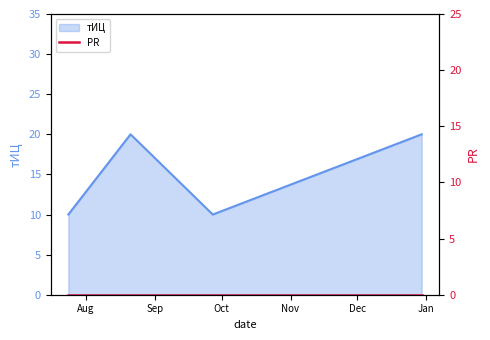

At which category does the chart reach its minimum across all series?

2016-07-24